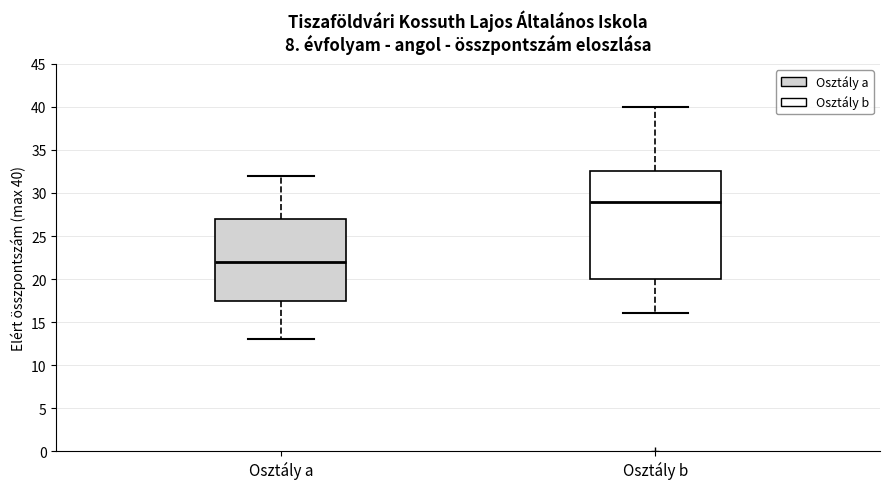

Reading left to right, read every box against the y-axis: the position of its median line, the range the box covers, and the ends of its whiskers. The values are not printed on the chart, so give them approximately, as read against the axis.

Osztály a: median 22.0, box 17.5 to 27.0, whiskers 13.0 to 32.0
Osztály b: median 29.0, box 20.0 to 32.5, whiskers 16.0 to 40.0